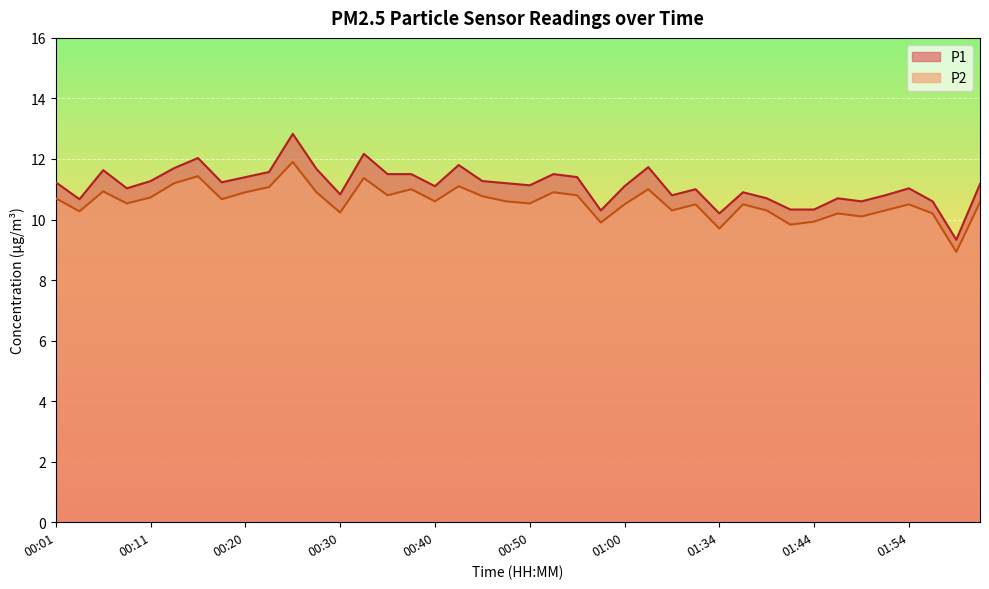

The P2 series shows 10.7 at 00:18. True or false?

True